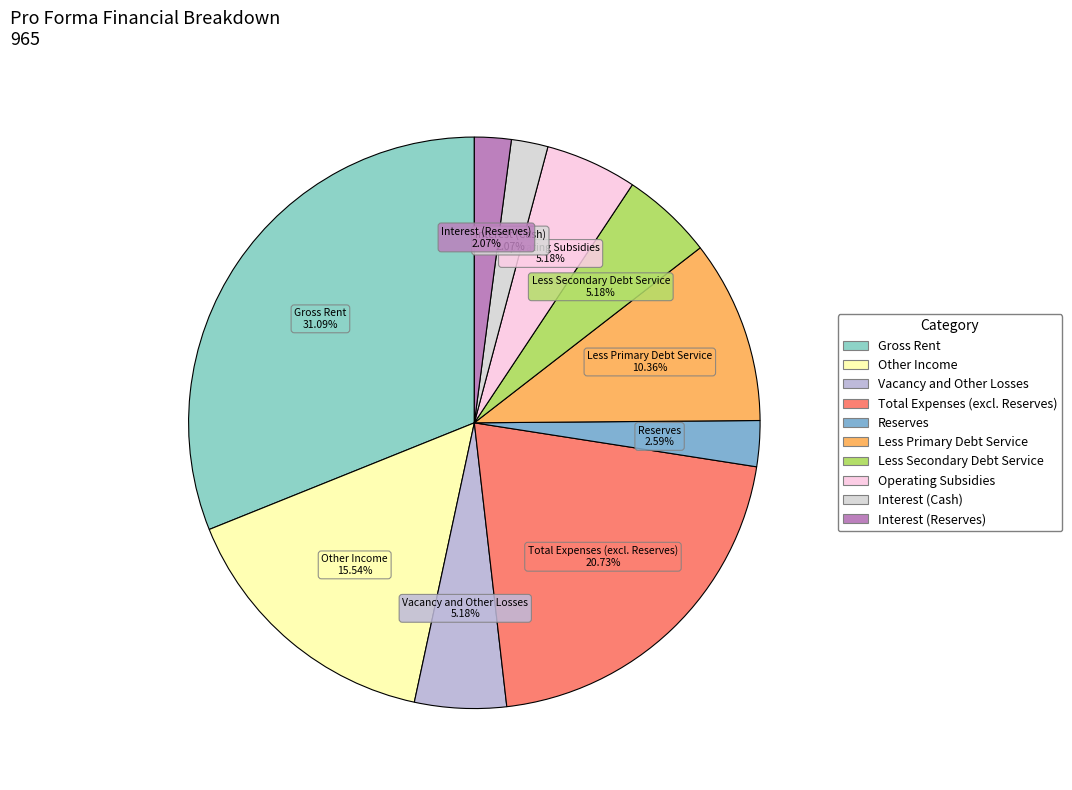

What is the ratio of the value at Total Expenses (excl. Reserves) to the value at Vacancy and Other Losses?

4.0